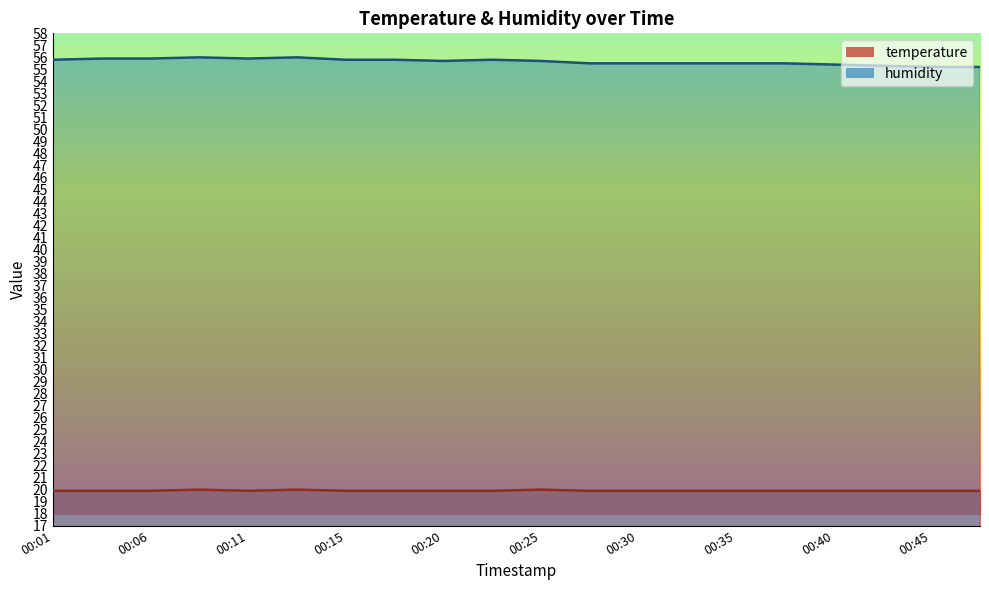

What is the approximate value of humidity at 00:15?

55.8